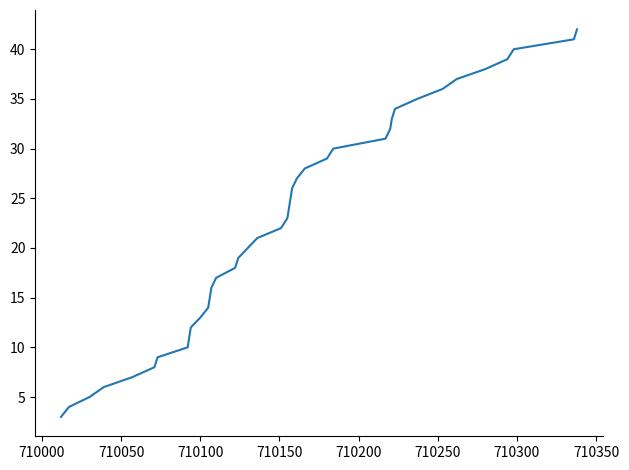

What is the greatest value displayed?

42